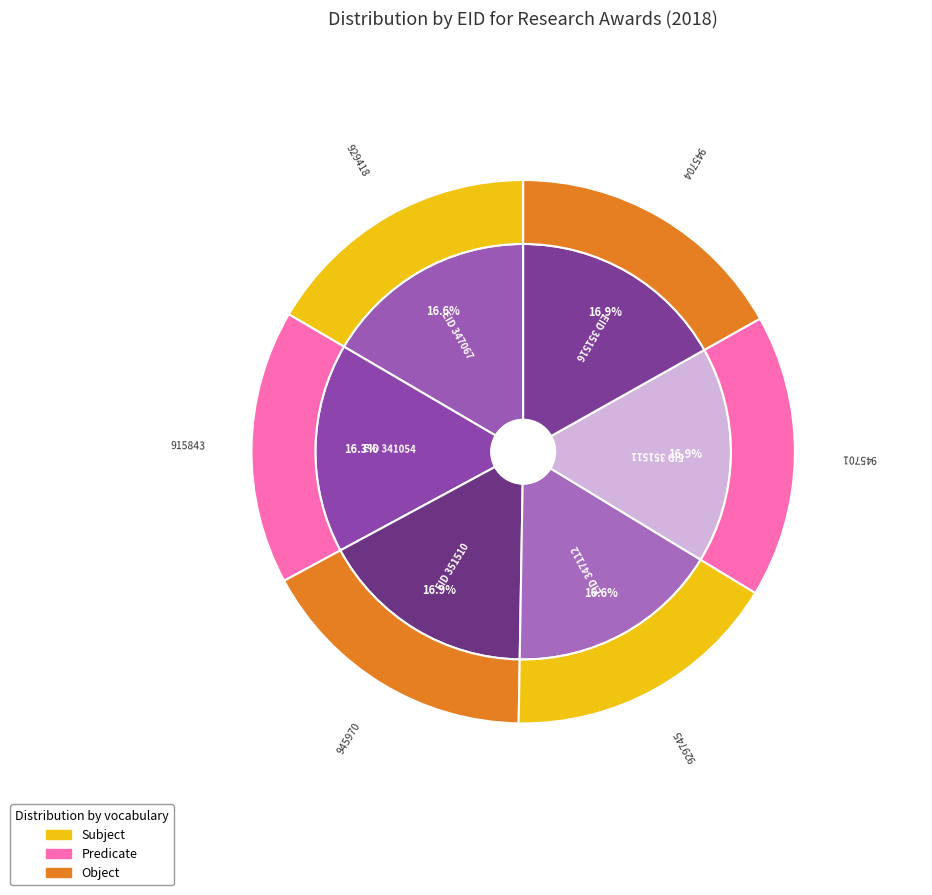

To the nearest percent, what portion does 347067 represent?

17%